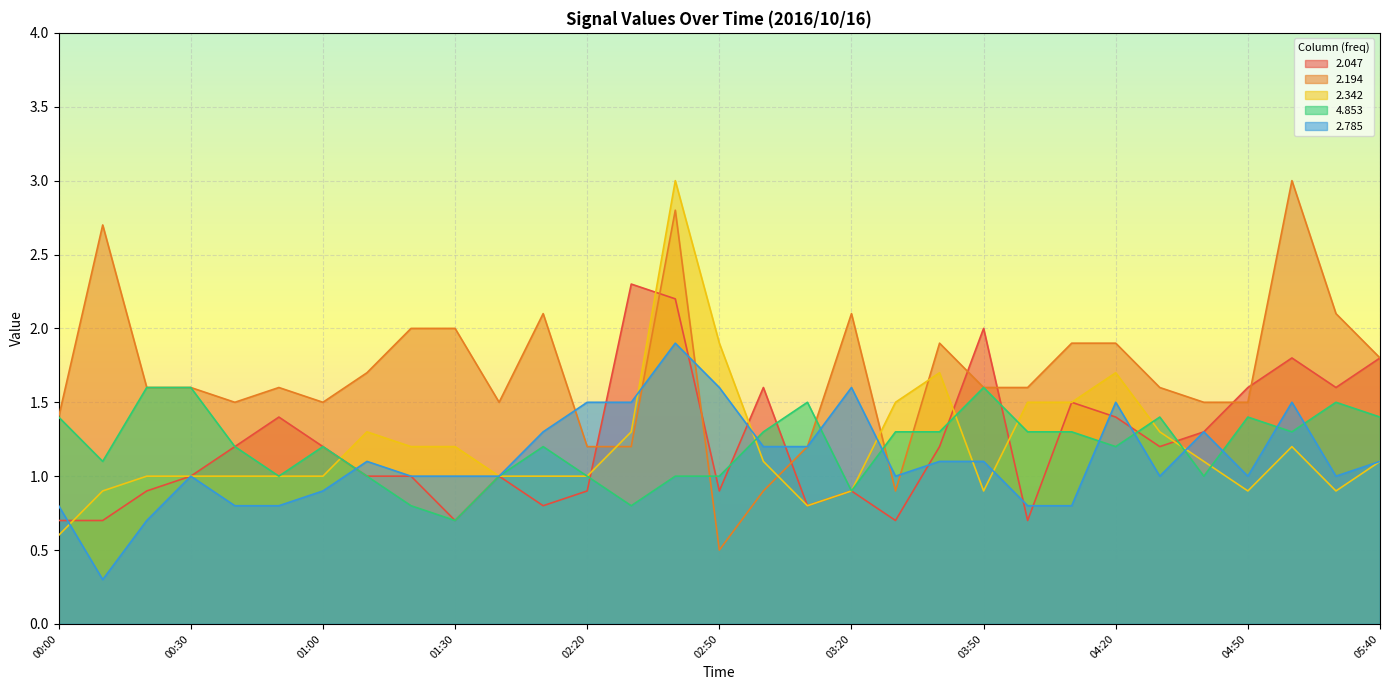

Is the value of 2.342 at 03:50 greater than the value of 2.047 at 01:40?

No